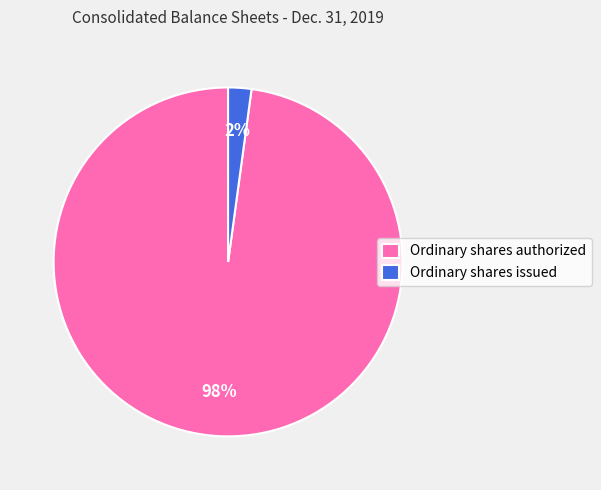

Between Ordinary shares authorized and Ordinary shares issued, which is larger?

Ordinary shares authorized